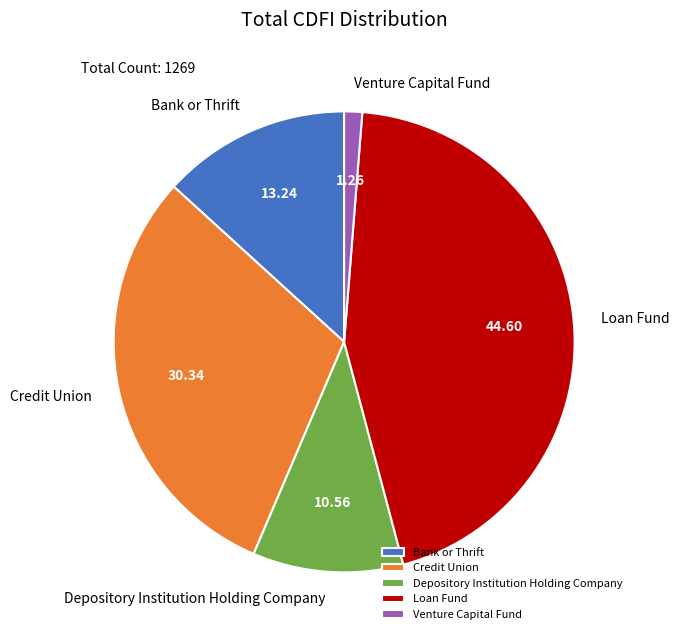

The Loan Fund slice represents 45% of the pie. True or false?

True